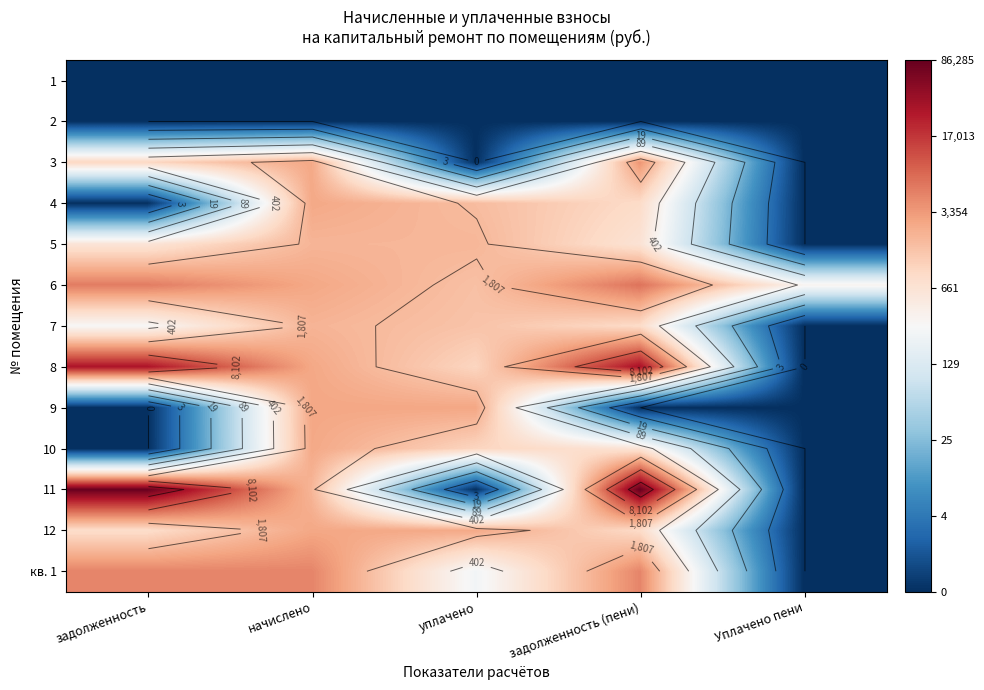

Rank the series by their maximum value, from highest to lowest.

11, 8, 6, кв. 1, 3, 9, 12, 10, 4, 7, 5, 1, 2